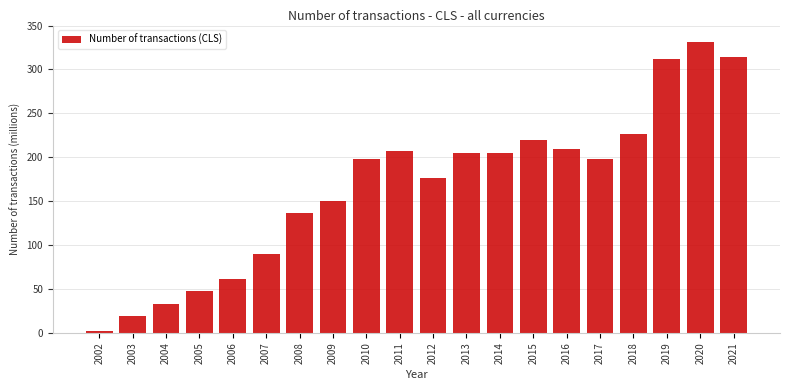

What is the sum of all values?

3342.8